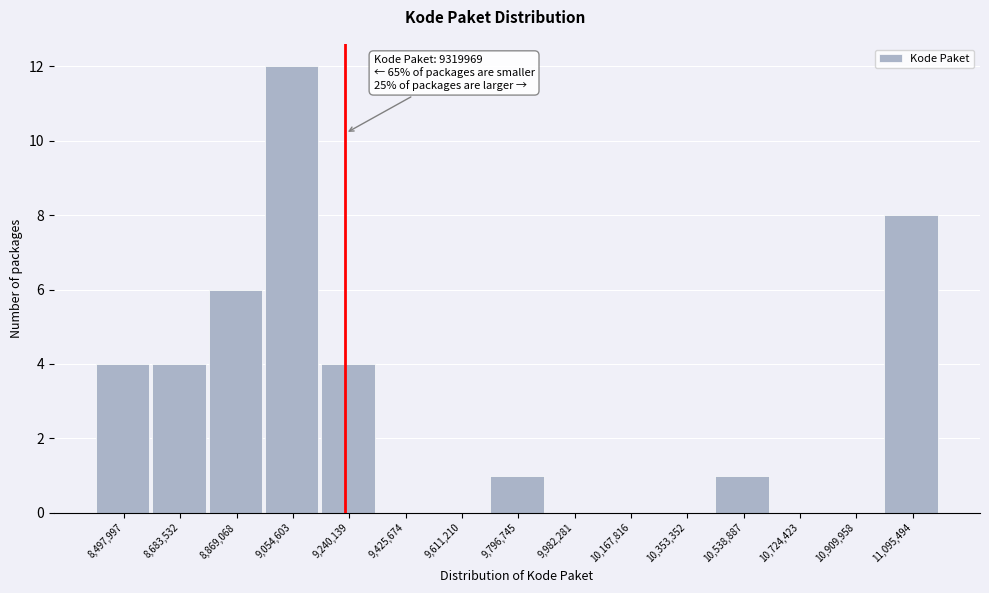

Reading left to right, transcribe all the data shown in this chart.

8,497,997=4	8,683,532=4	8,869,068=6	9,054,603=12	9,240,139=4	9,425,674=0	9,611,210=0	9,796,745=1	9,982,281=0	10,167,816=0	10,353,352=0	10,538,887=1	10,724,423=0	10,909,958=0	11,095,494=8